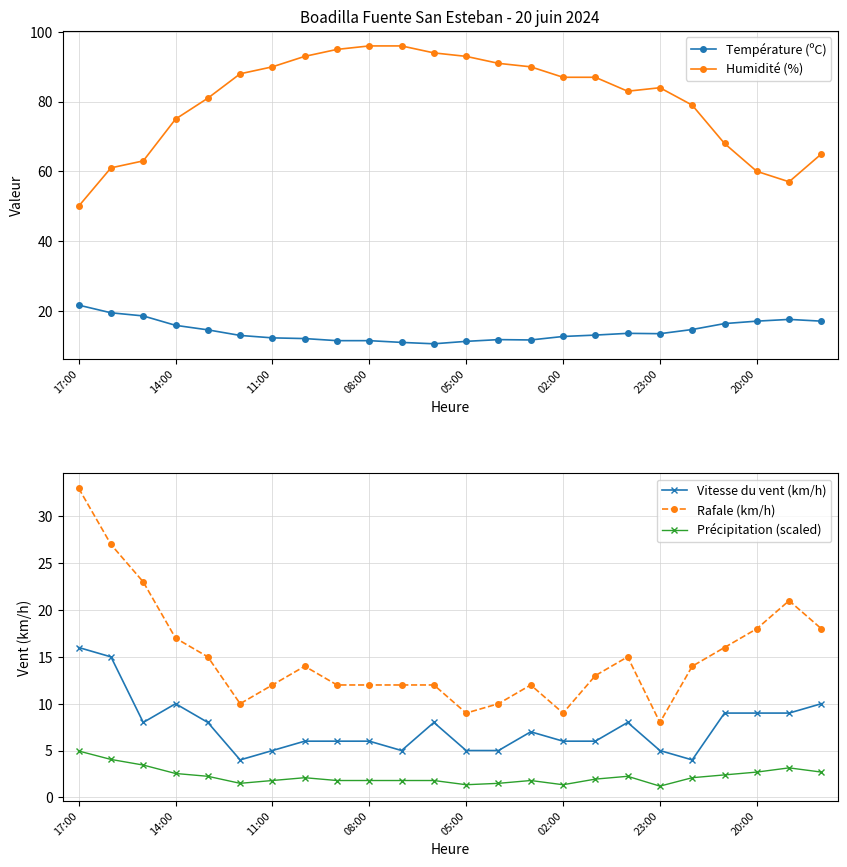

What are all the series names shown in the legend?

Température (ºC), Humidité (%), Vitesse du vent (km/h), Rafale (km/h), Précipitation (scaled)